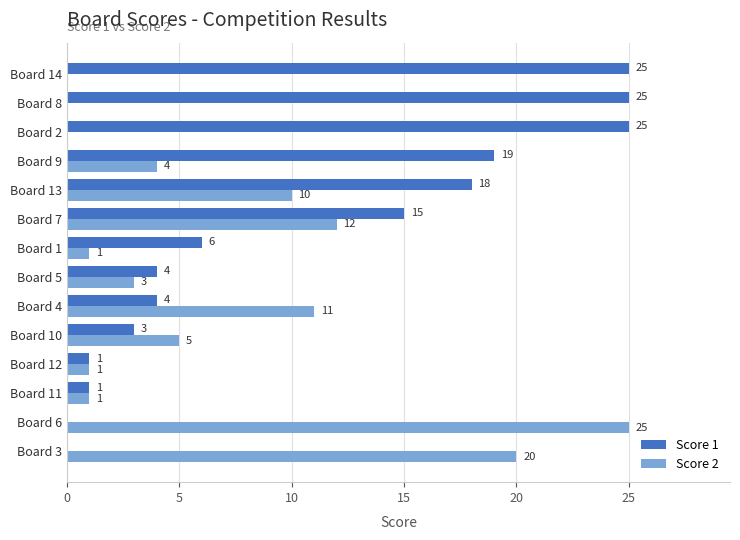

What is the maximum value shown in the chart?

25